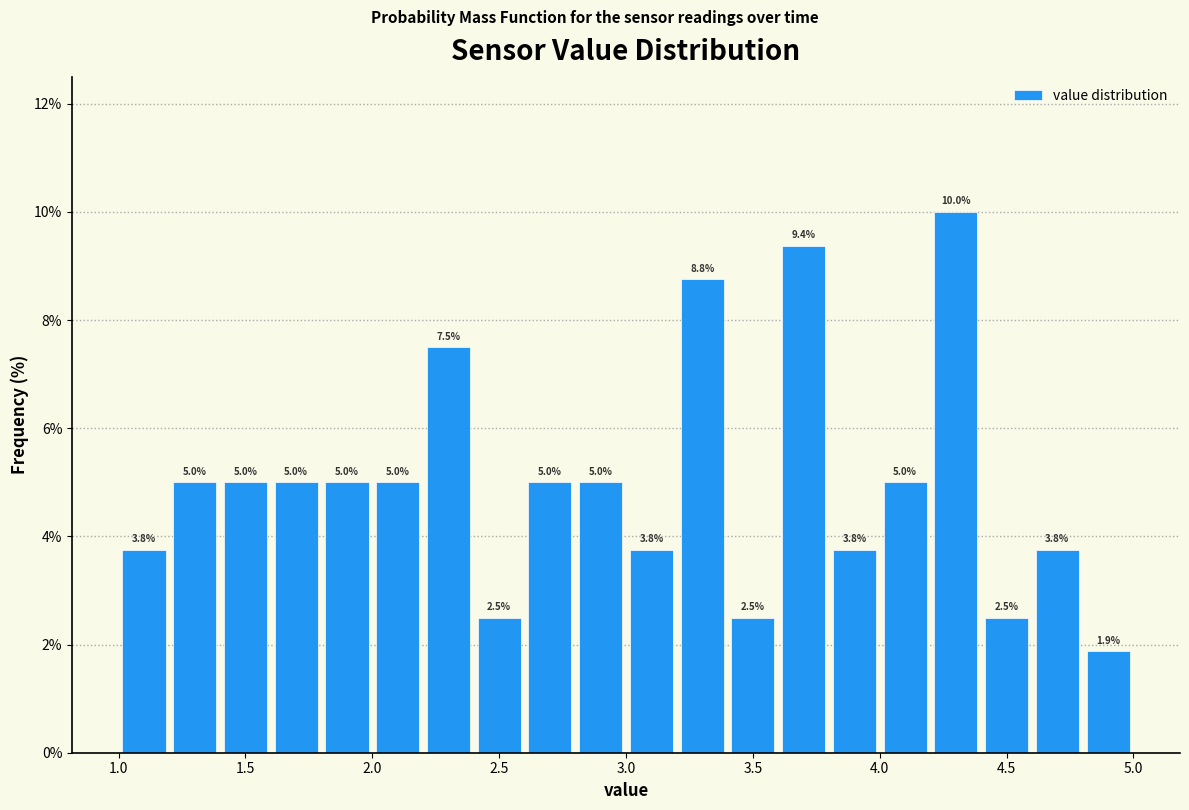

Over which range of the x-axis is the bar tallest?

4.2 to 4.4